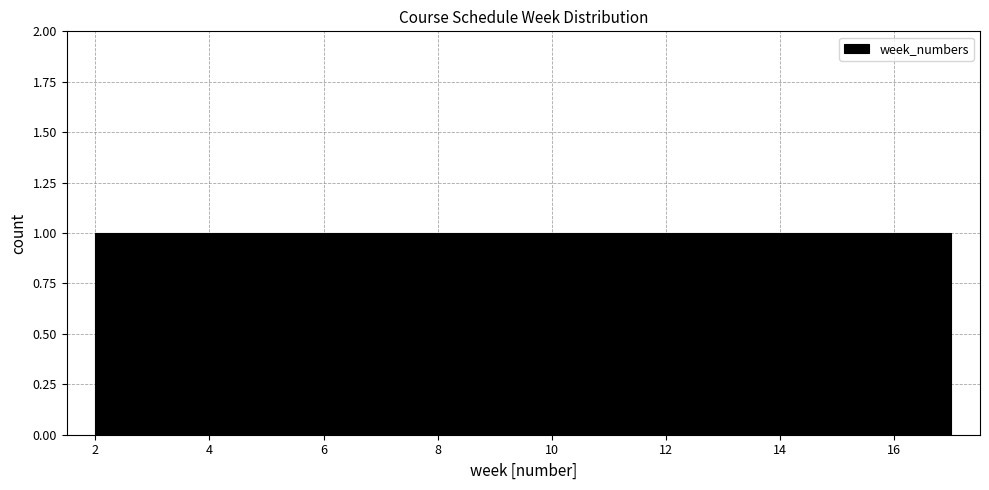

How tall is the bar that spans 11.4 to 12.4 on the x-axis? Neither the bar edges nor the heights are printed on the chart, so give them approximately, as read against the axes.

1